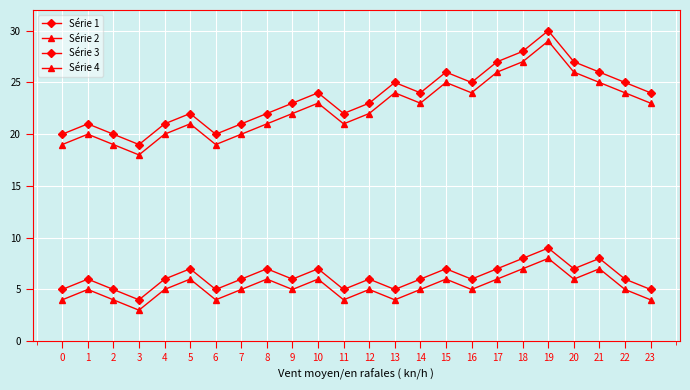

List the series in order of their peak value, highest first.

Série 1, Série 2, Série 3, Série 4